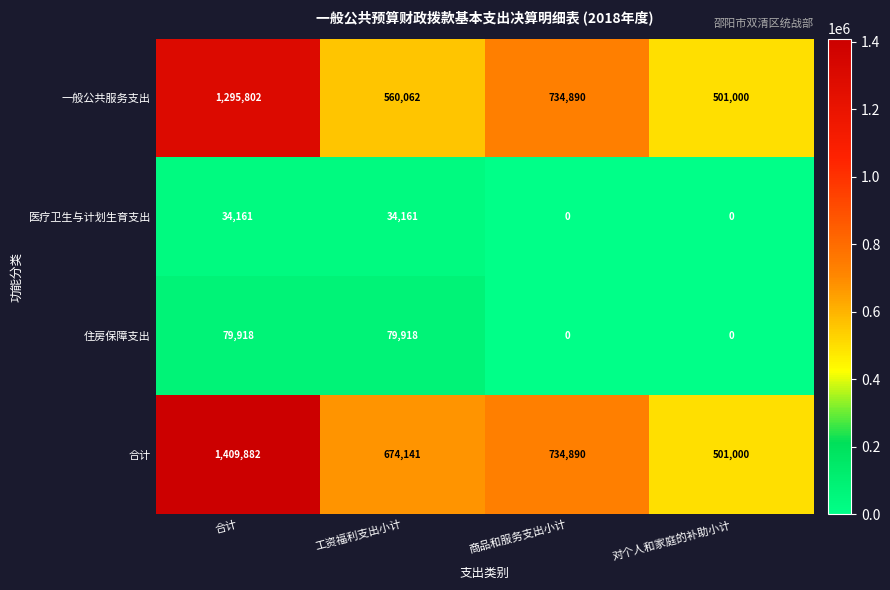

Reading left to right, what are all the values shown in this chart?

一般公共服务支出: 1295802	560062	734890	501000
医疗卫生与计划生育支出: 34161	34161	0	0
住房保障支出: 79918	79918	0	0
合计: 1409882	674141	734890	501000